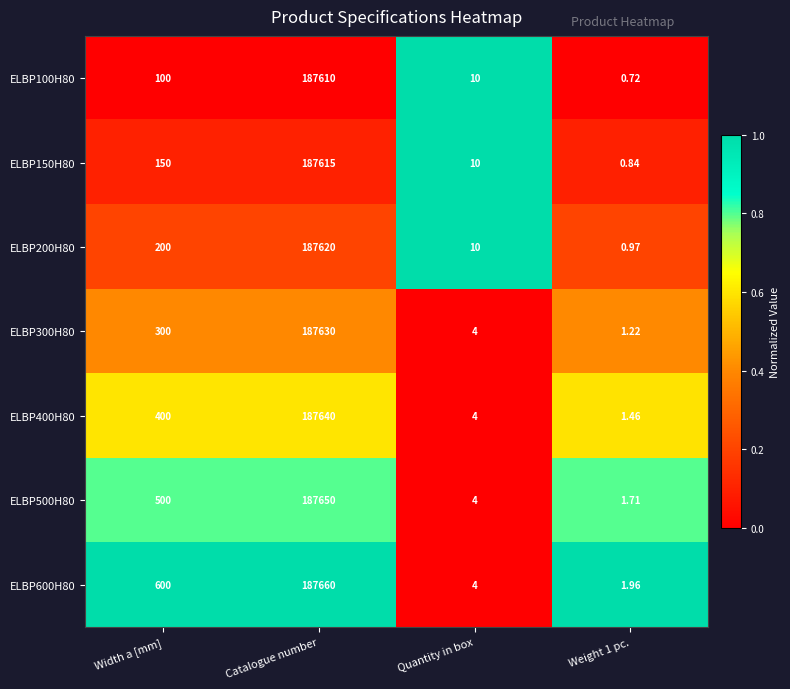

Which category has the highest value in the ELBP600H80 series?

Catalogue number